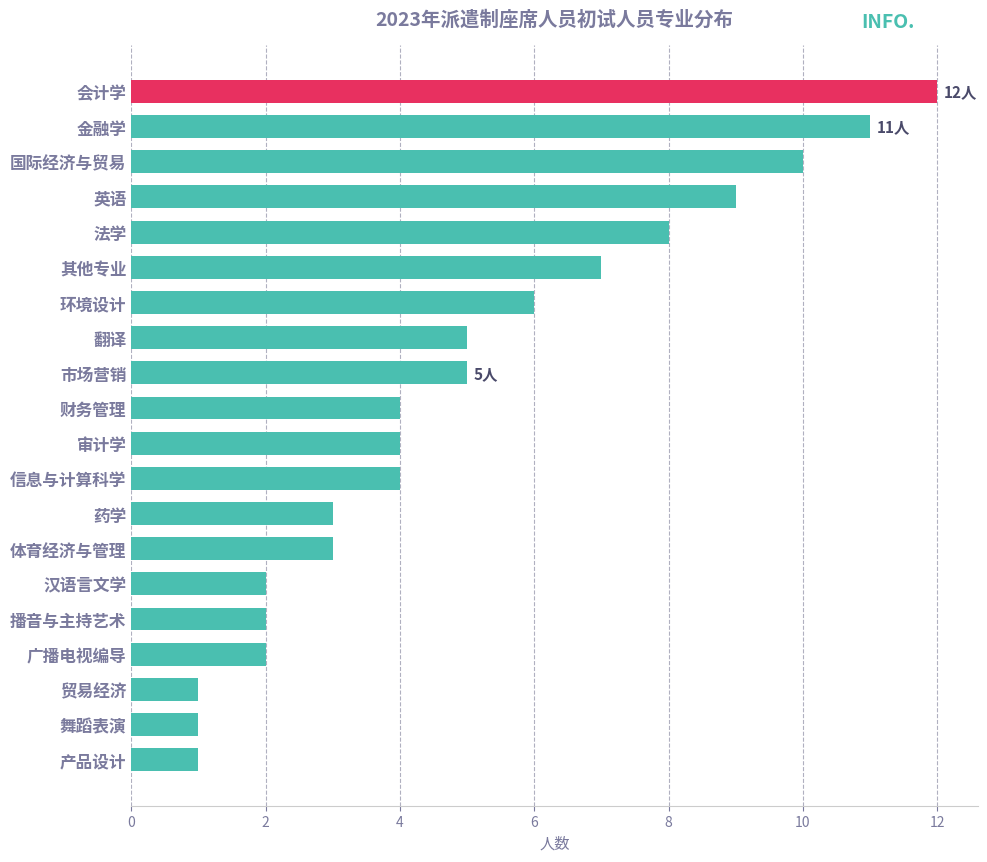

What is the average value?

5